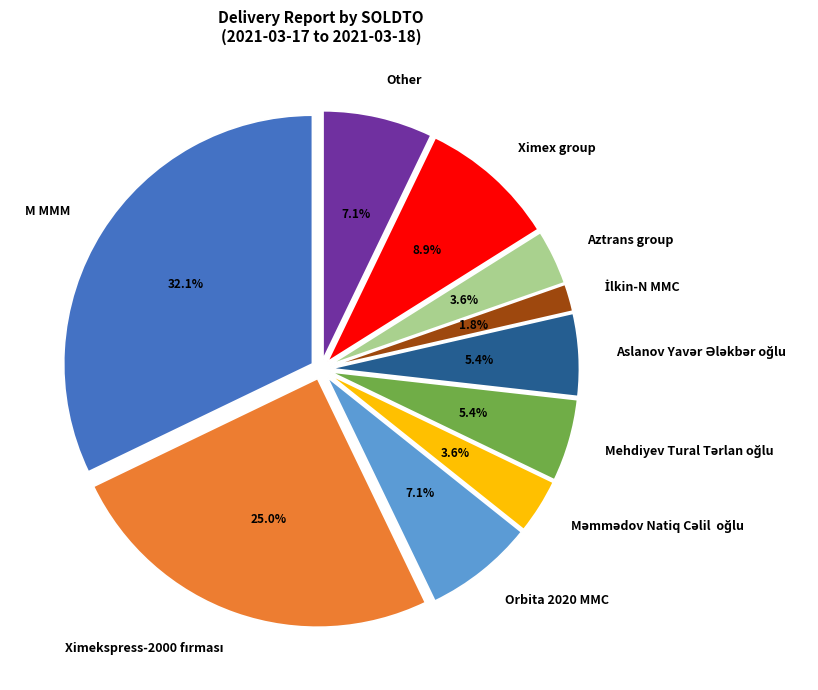

Is there a majority slice in this chart?

No